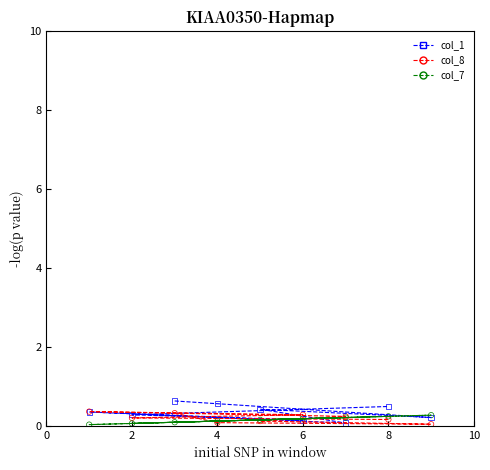

Which series reaches the maximum Y coordinate?

col_1